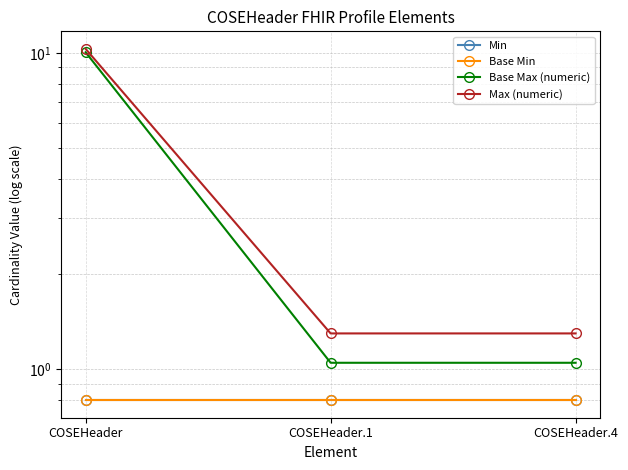

Which has a higher value, COSEHeader.1 or COSEHeader.4?

COSEHeader.1